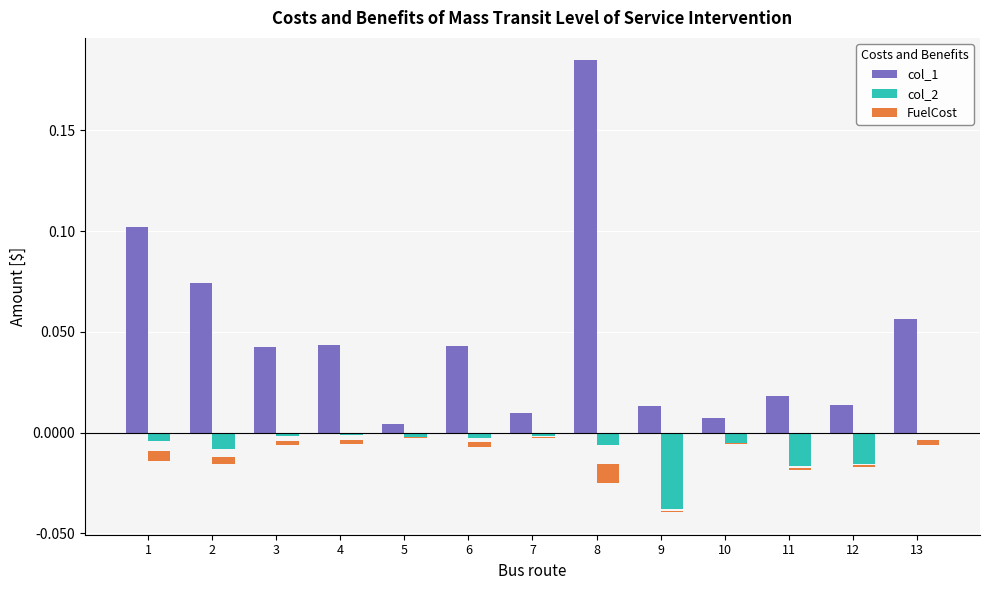

Count the number of data series in this chart.

3